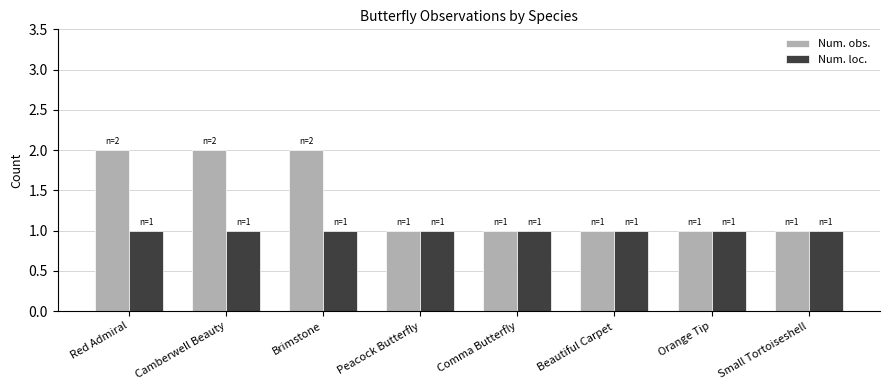

What is the approximate value of Num. loc. at Brimstone?

1